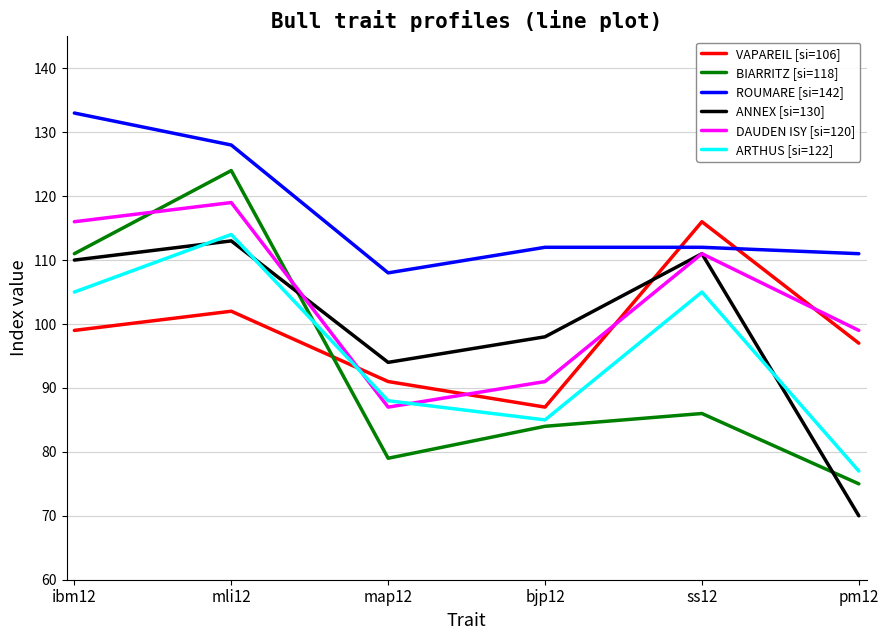

What is the total value across all series at ibm12?

674